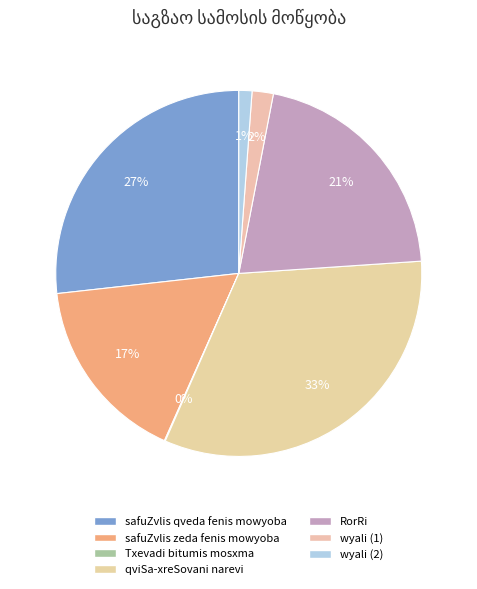

The wyali (1) slice represents 2% of the pie. True or false?

True